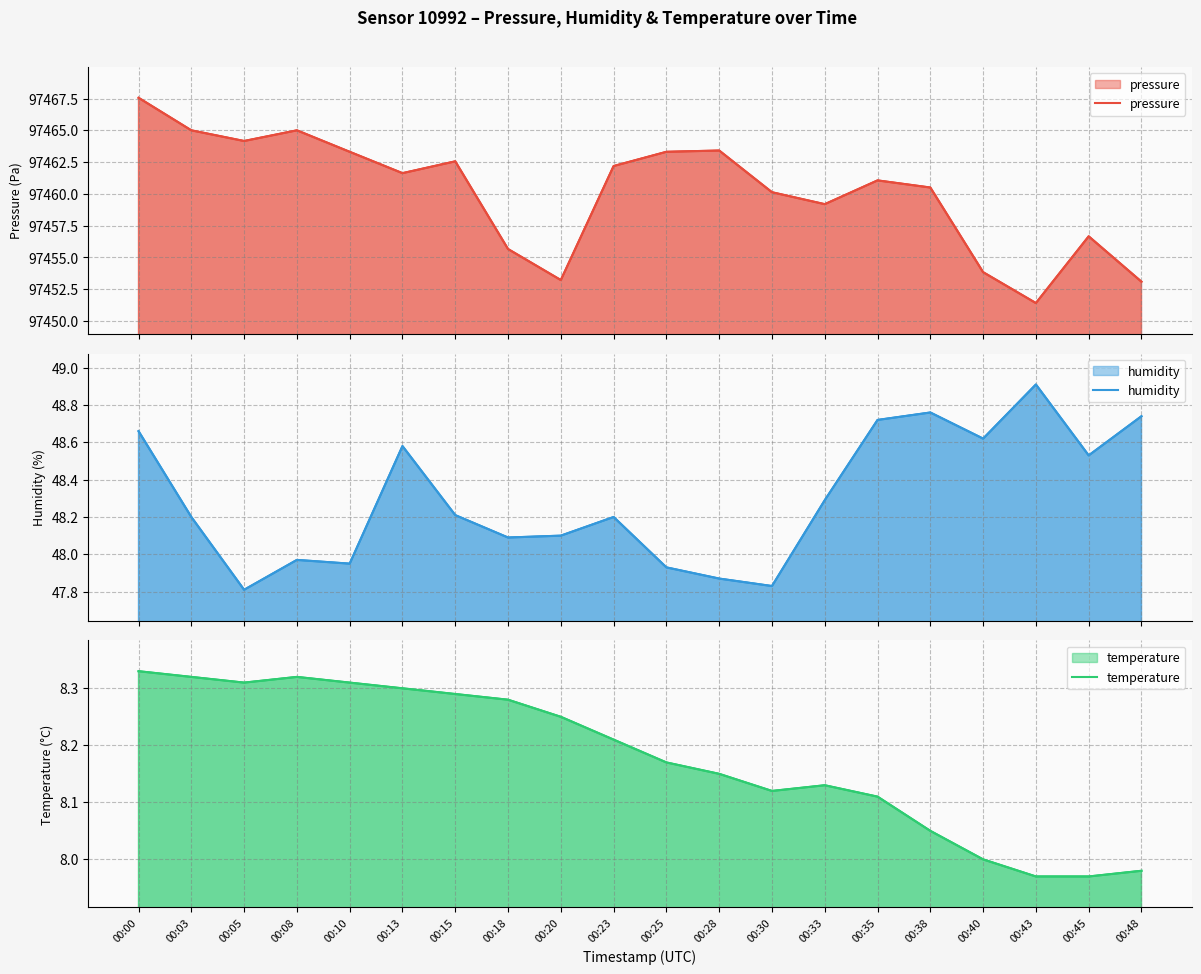

Where is the first local minimum for temperature?

00:05